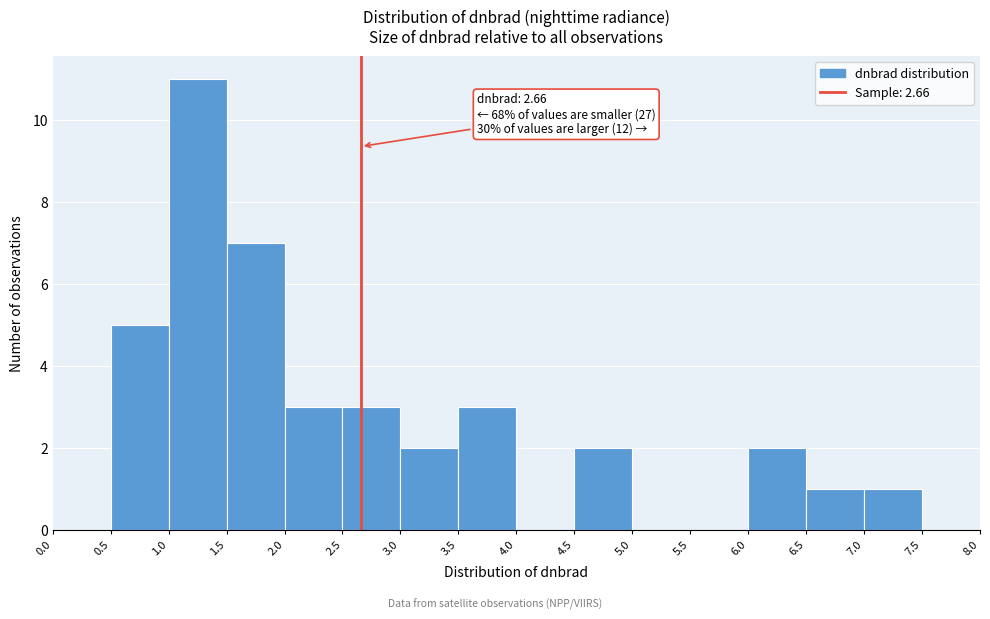

Over which range of the x-axis is the bar tallest?

1.0 to 1.5